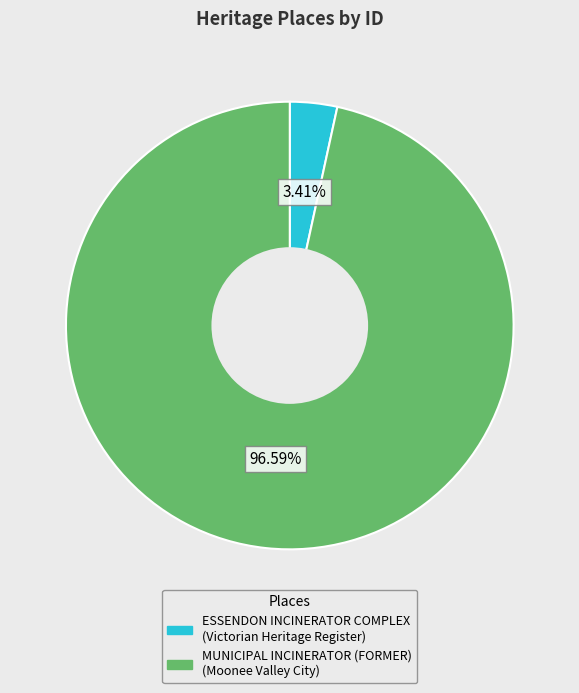

Count the number of slices in the pie.

2